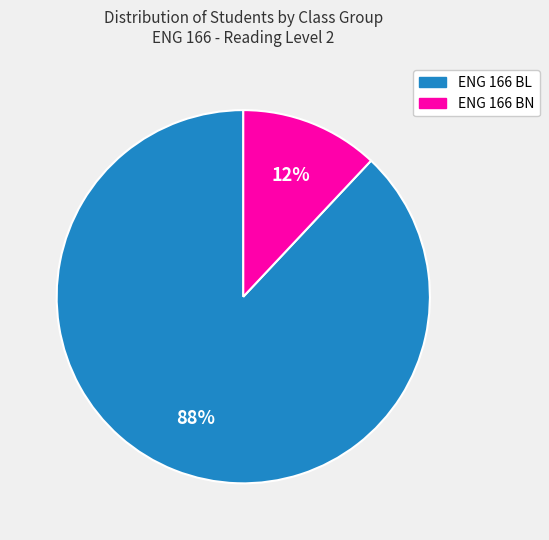

Is the sum of ENG 166 BL and ENG 166 BN greater than half?

Yes